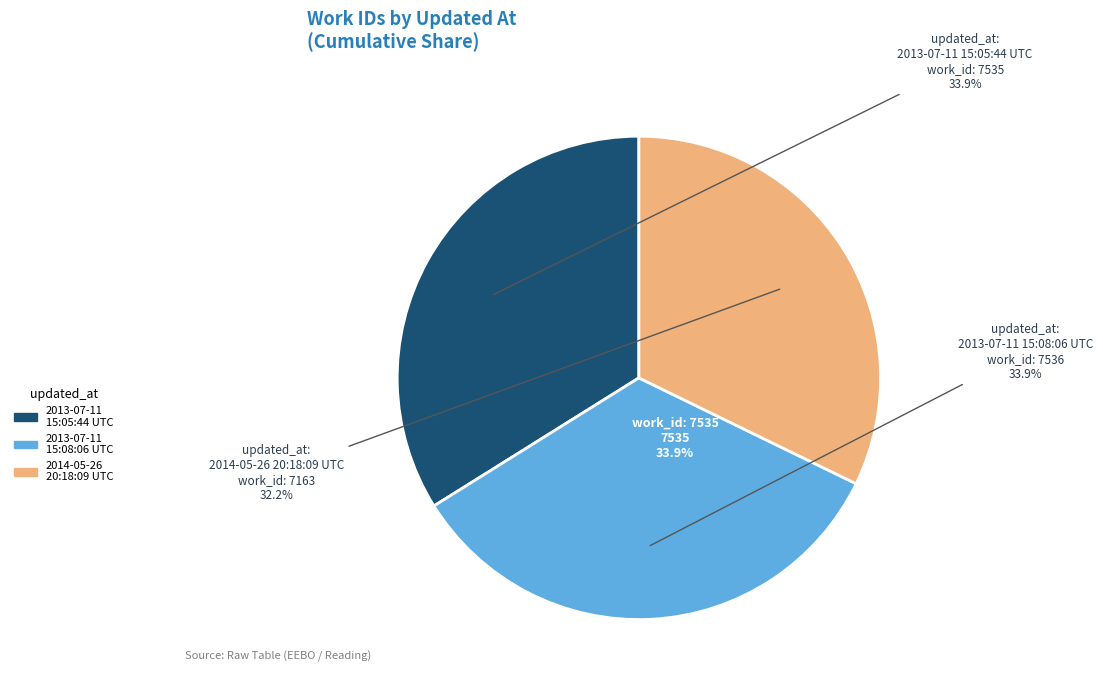

To the nearest percent, what is the difference between the largest and smallest slice percentages?

2%